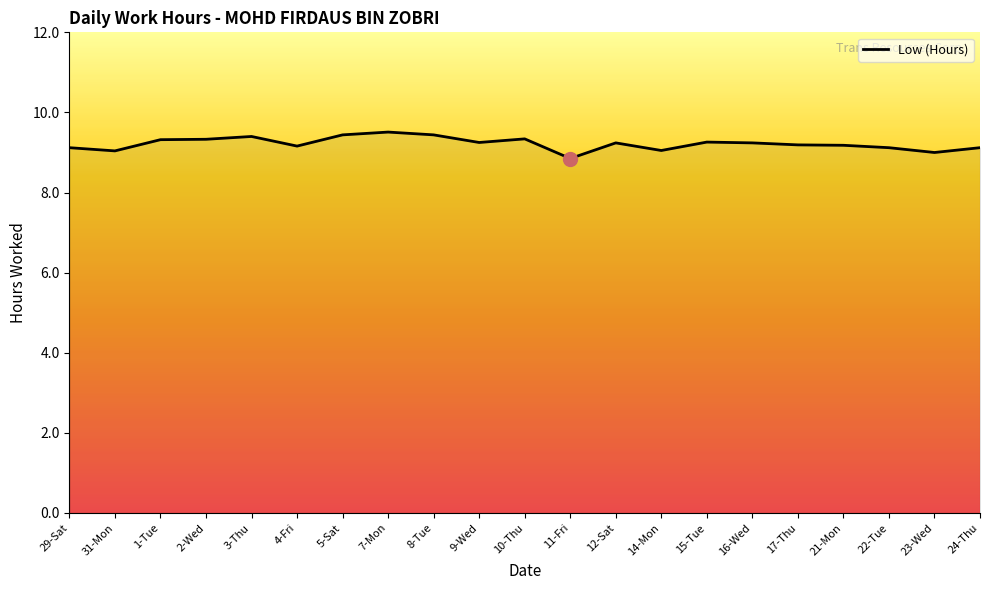

Which label corresponds to the smallest value in the chart?

11-Fri